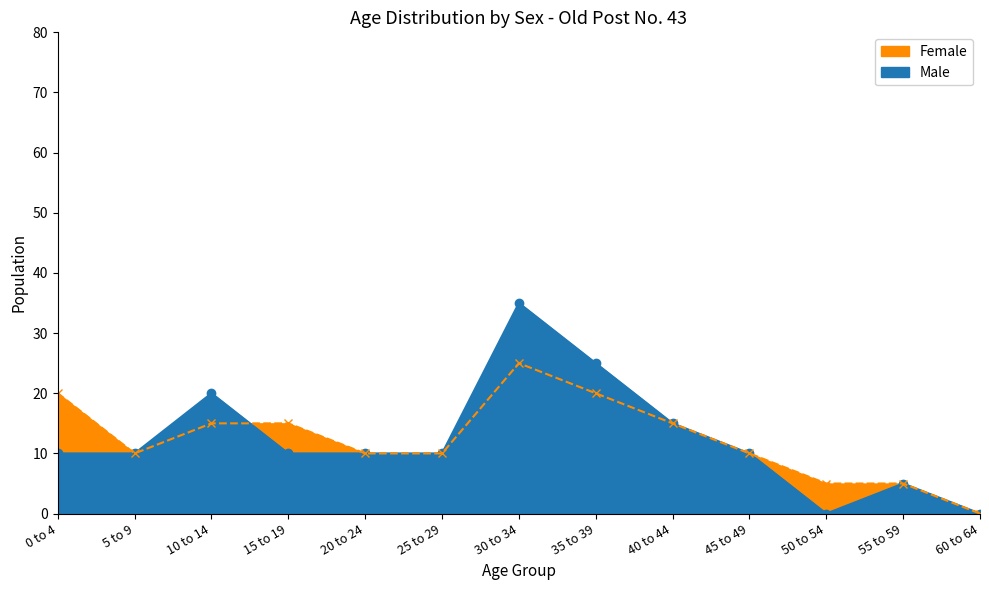

What is the difference between the second highest and minimum values in the Male series?

25